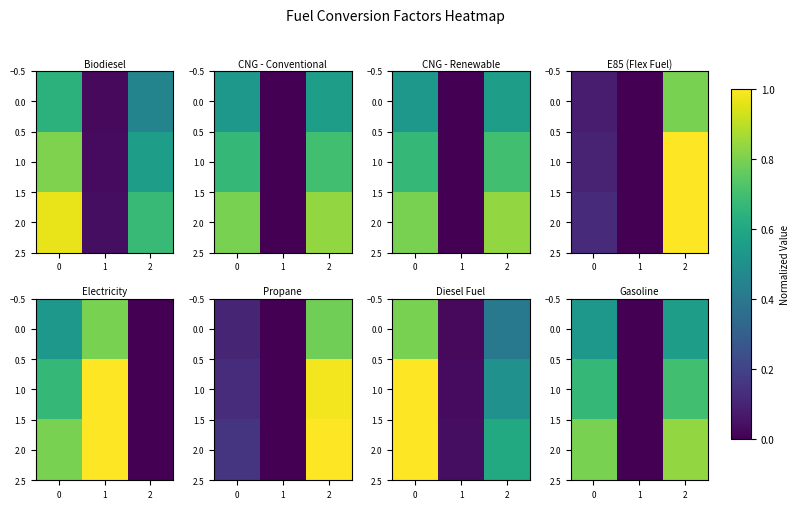

What is the sum of the 1.0 values at 1 and 2?

0.7